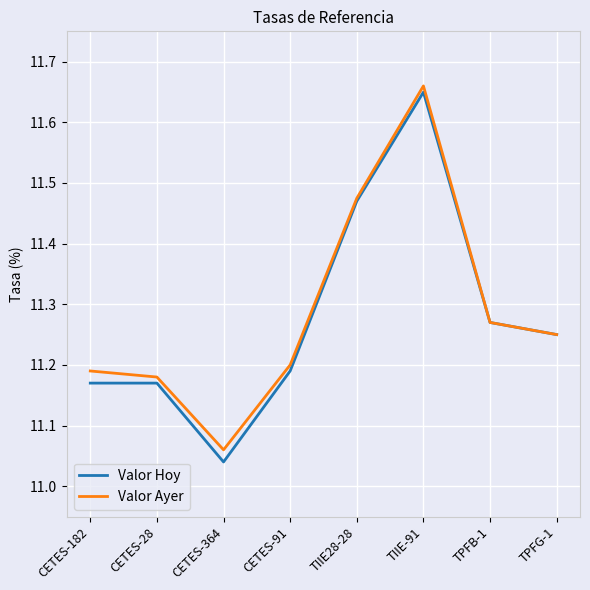

At which label is Valor Ayer closest to 11?

CETES-364